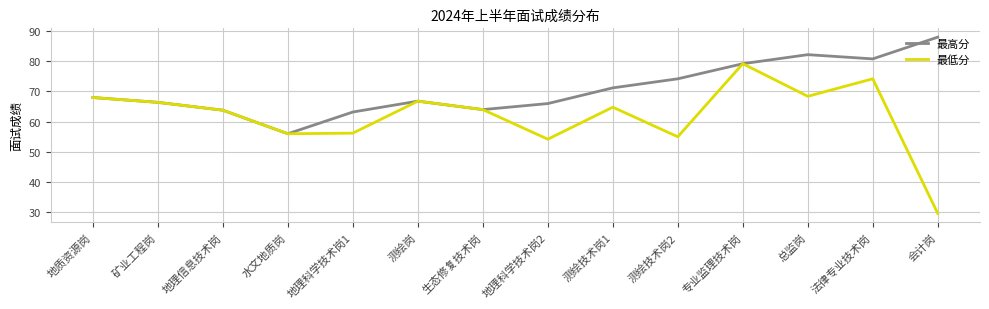

What is the approximate value of 最高分 at 总监岗?

82.2